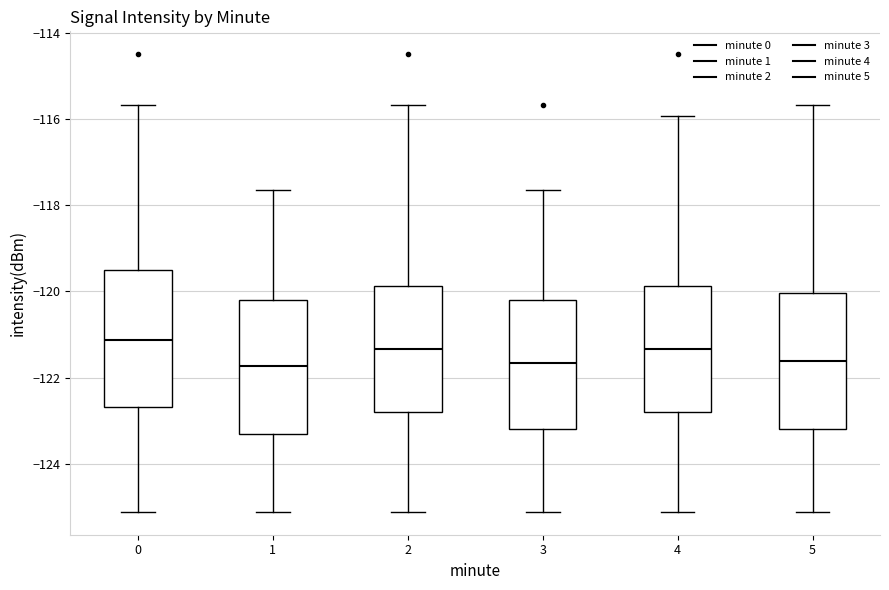

Reading left to right, read every box against the y-axis: the position of its median line, the range the box covers, and the ends of its whiskers. The values are not printed on the chart, so give them approximately, as read against the axis.

0: median -121.2, box -122.6 to -119.6, whiskers -125.2 to -115.6
1: median -121.8, box -123.4 to -120.2, whiskers -125.2 to -117.6
2: median -121.4, box -122.8 to -119.8, whiskers -125.2 to -115.6
3: median -121.6, box -123.2 to -120.2, whiskers -125.2 to -117.6
4: median -121.4, box -122.8 to -119.8, whiskers -125.2 to -116.0
5: median -121.6, box -123.2 to -120.0, whiskers -125.2 to -115.6